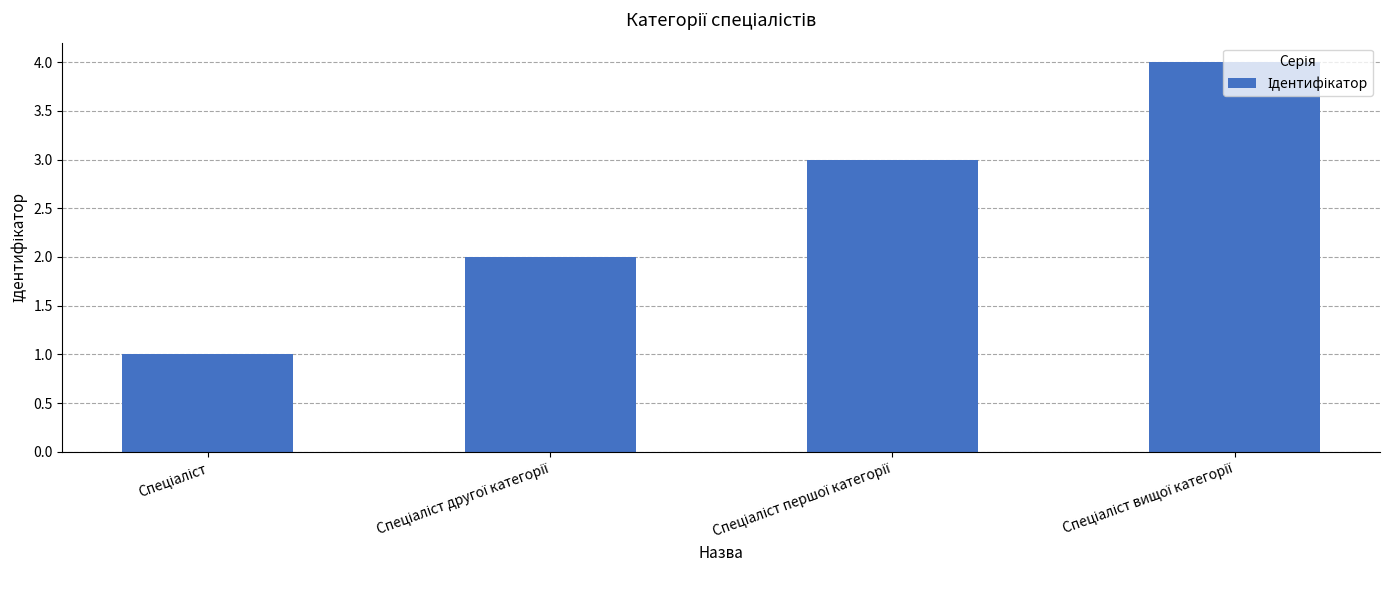

Does the chart contain any negative values?

No